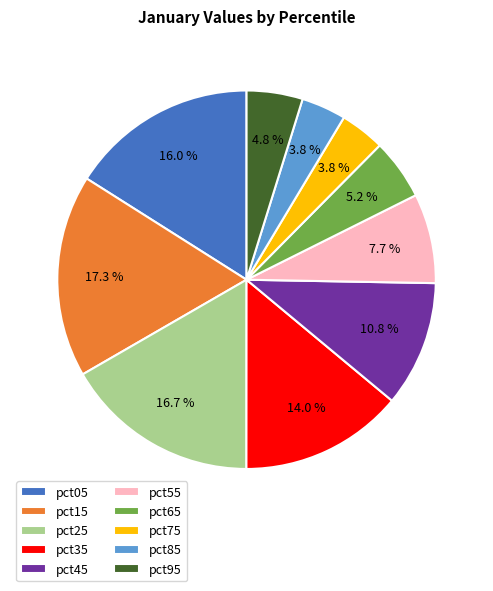

Which category has the biggest portion of the pie?

pct15